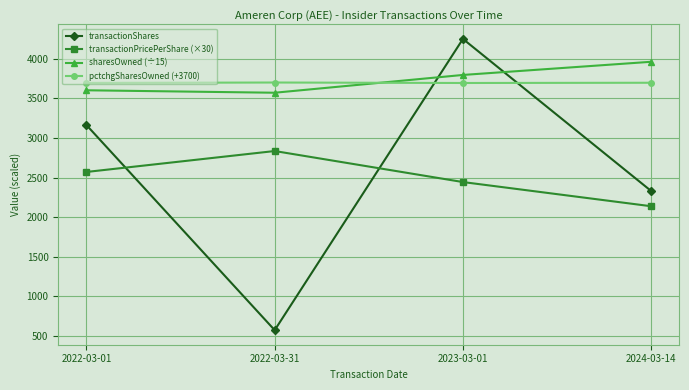

Read the pctchgSharesOwned (+3700) value at 2022-03-01.

3694.0